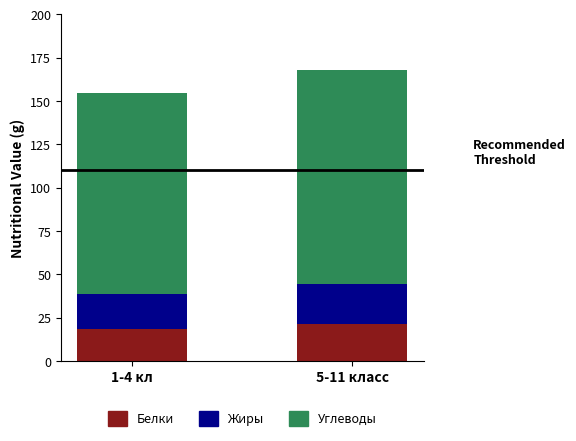

What is the lowest value of the Белки series?

18.6